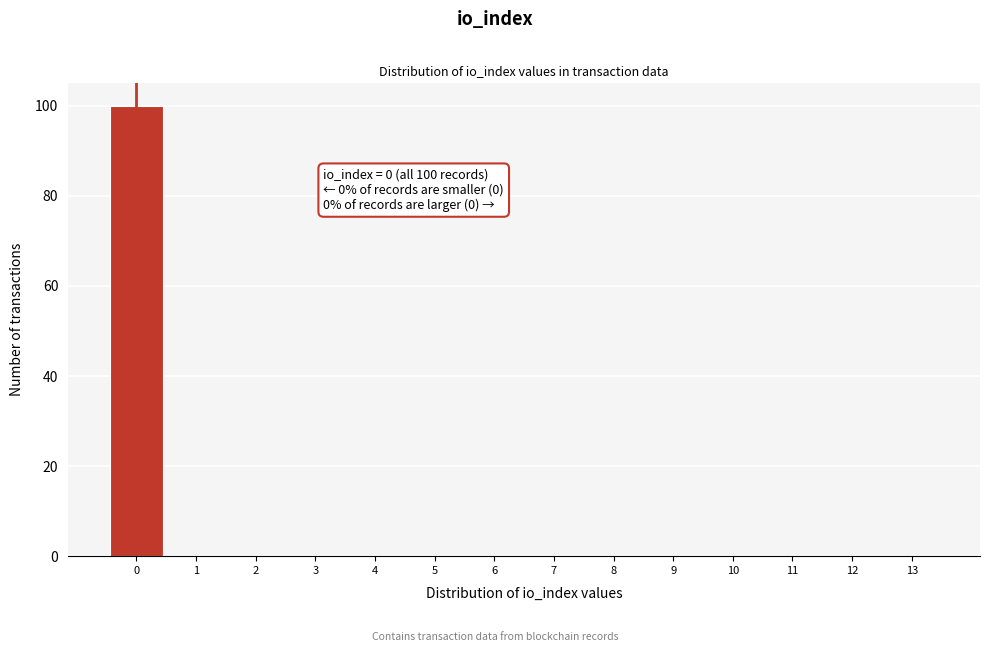

Over which range of the x-axis is the bar tallest?

-0.5 to 0.5